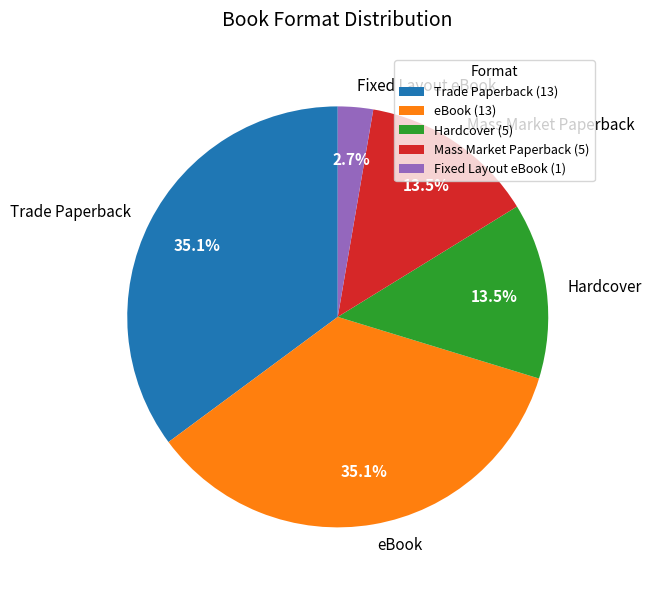

What percentage is NOT represented by Mass Market Paperback?

86.5%